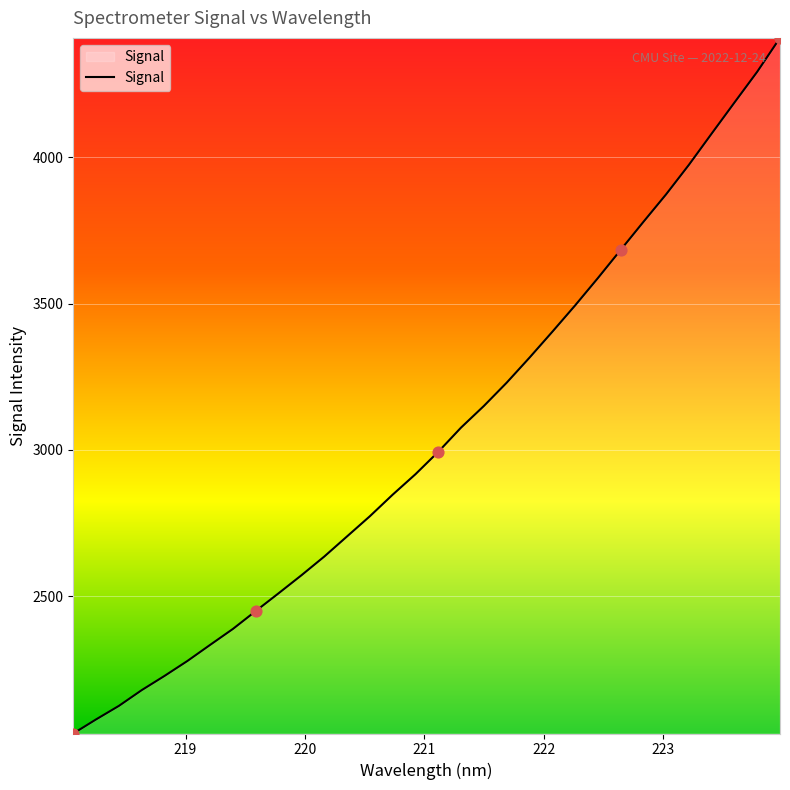

What is the difference between the maximum and minimum values?

2376.7